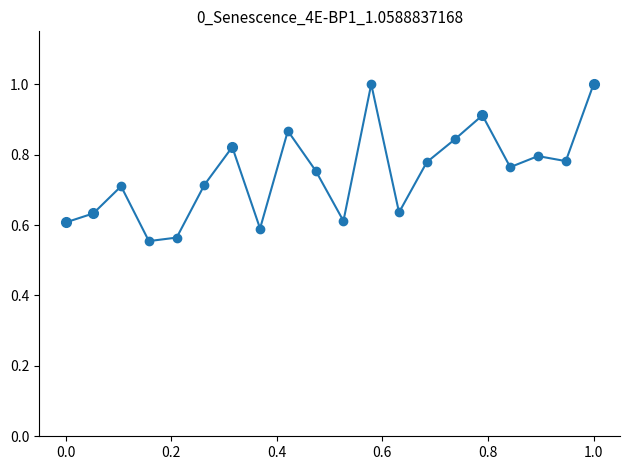

The chart shows a value of 1.0 at 1.2. True or false?

False